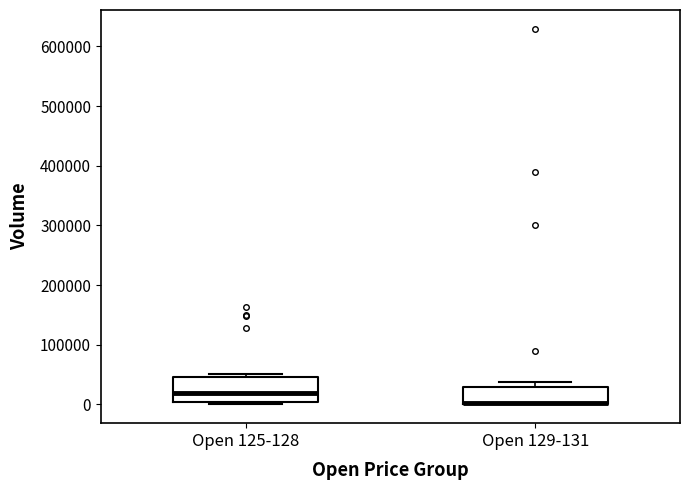

Reading left to right, read every box against the y-axis: the position of its median line, the range the box covers, and the ends of its whiskers. The values are not printed on the chart, so give them approximately, as read against the axis.

Open 125-128: median 20000, box 0 to 50000, whiskers 0 (just below the box's lower edge) to 50000 (just above the box's upper edge)
Open 129-131: median 0 (drawn on the box's lower edge), box 0 to 30000, whiskers 0 to 40000